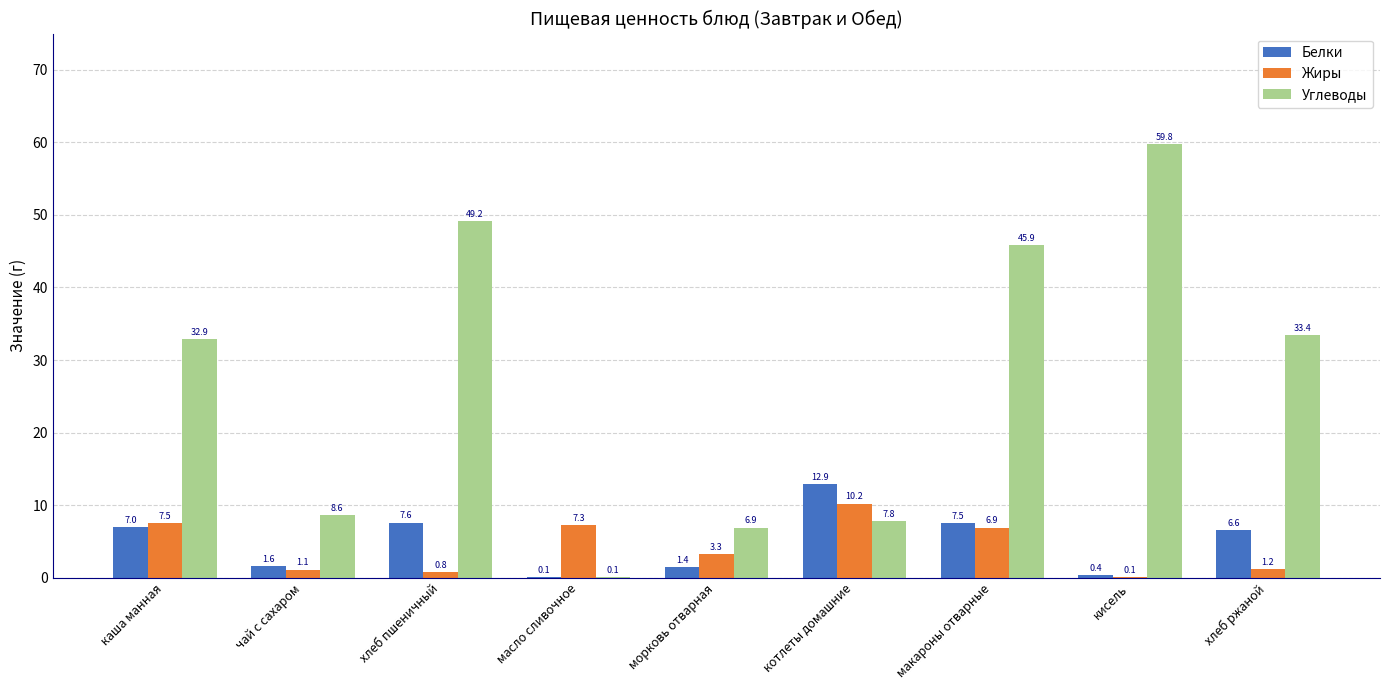

Is it true that Белки equals 6.6 at хлеб ржаной?

True